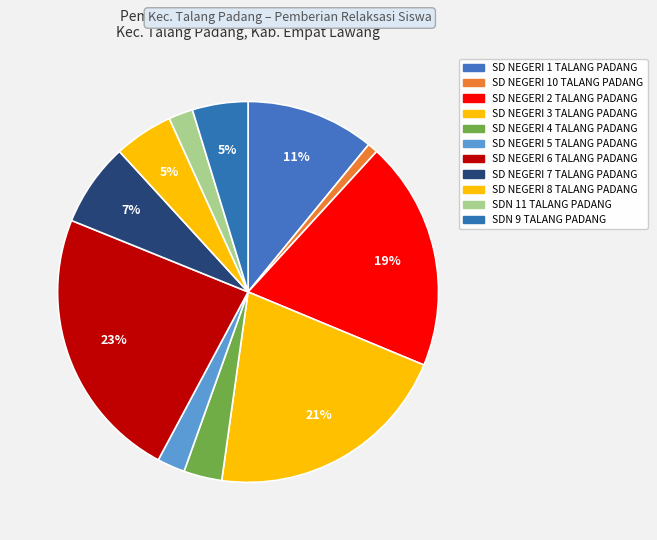

How many slices are in this pie chart?

11